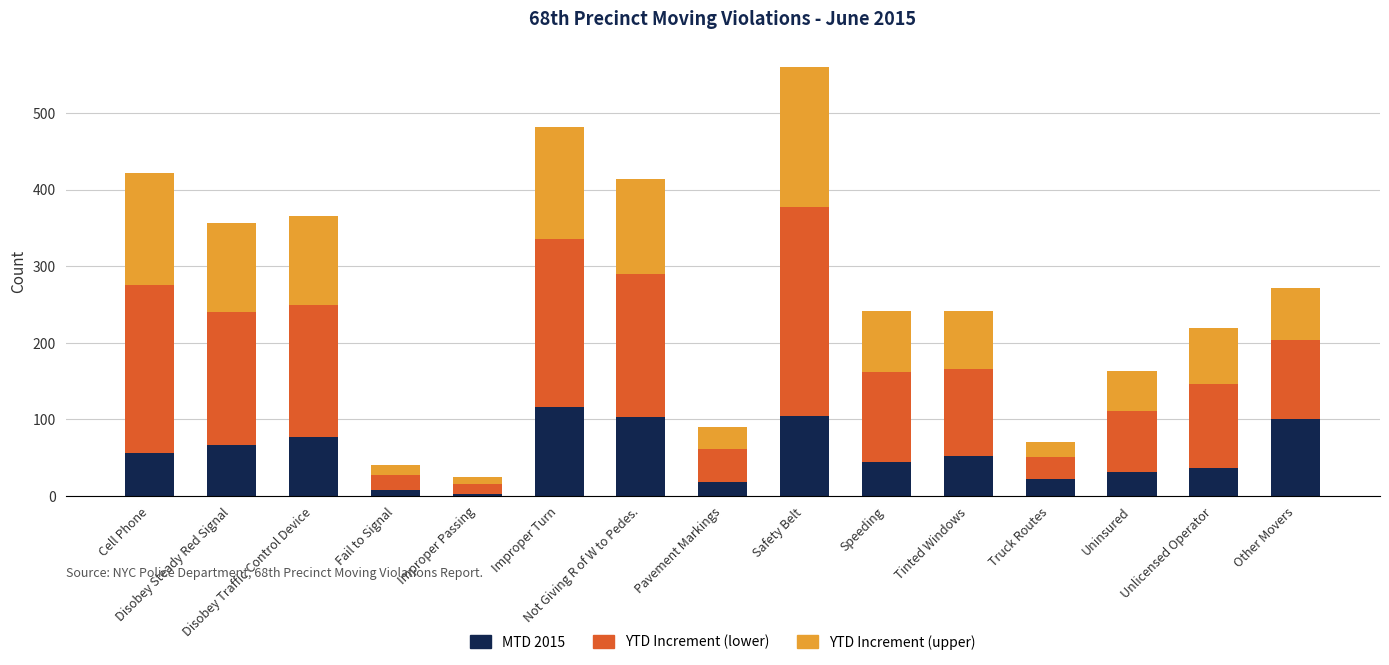

What is the average value of the MTD 2015 series?

56.1